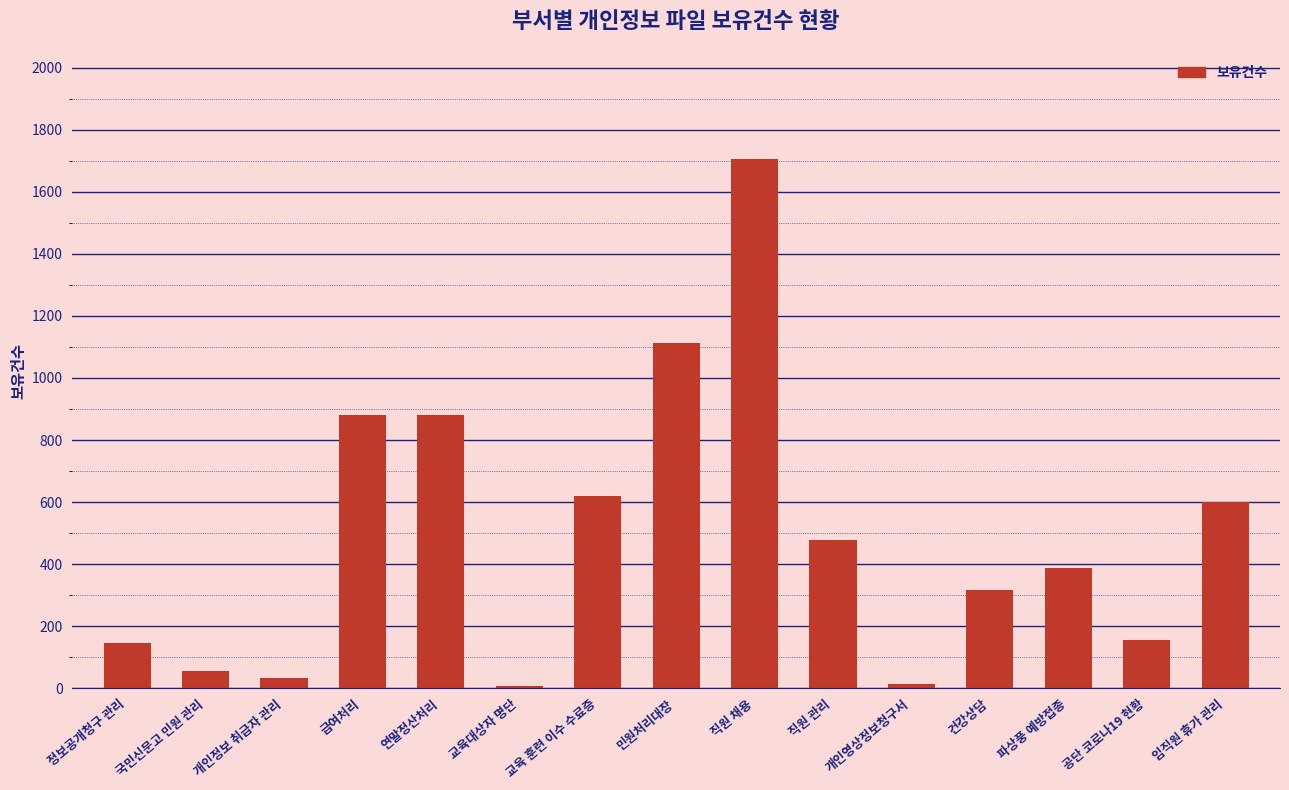

True or false: the data shows 746 at 직원 관리.

False